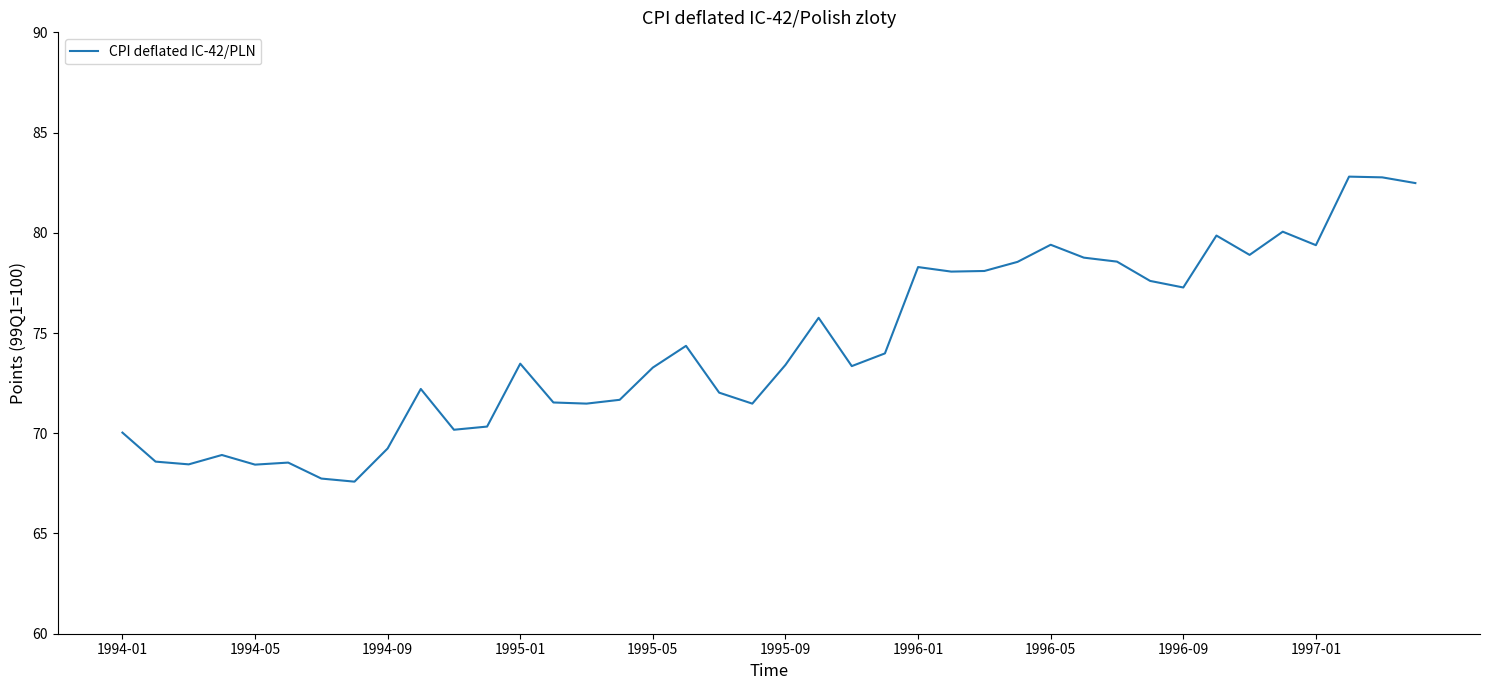

What is the difference between the maximum and minimum values?

15.2